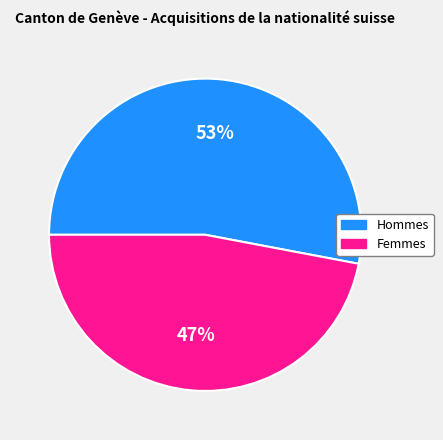

Which has a higher value, Femmes or Hommes?

Hommes